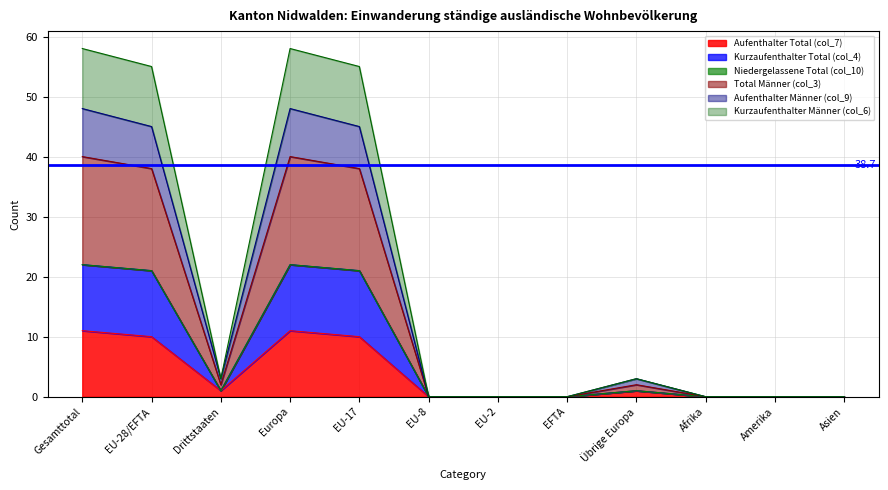

What is the difference between the Aufenthalter Total (col_7) values at Drittstaaten and Afrika?

1